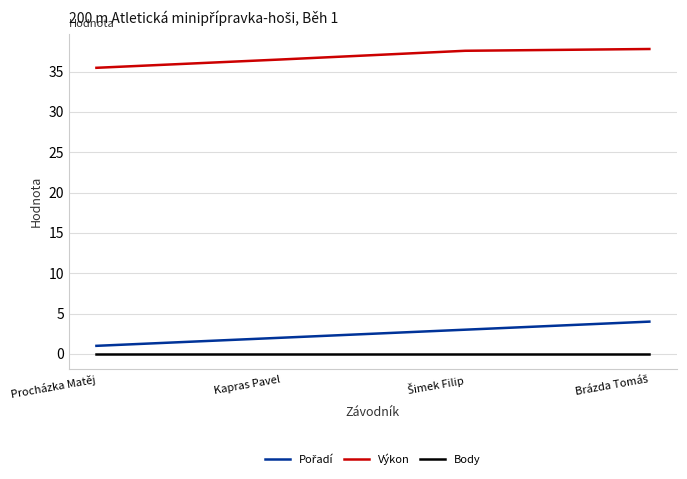

True or false: Výkon and Body cross at least once.

False